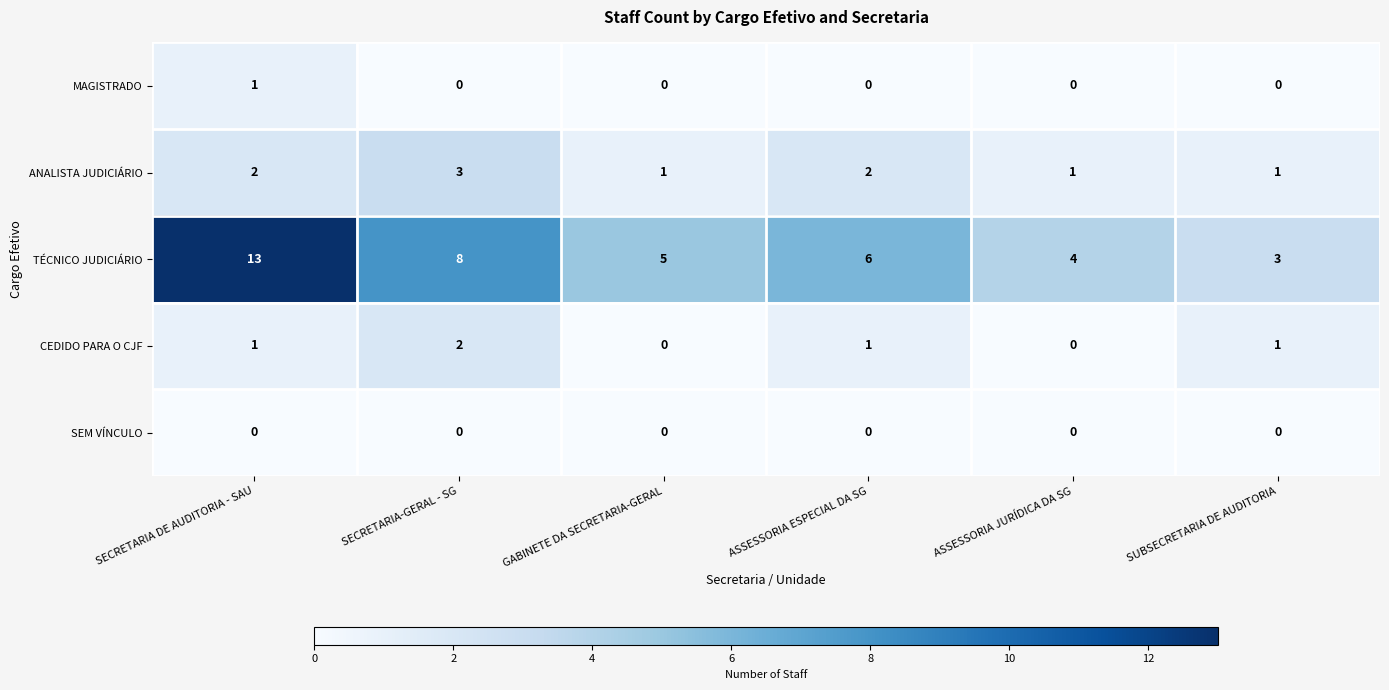

True or false: TÉCNICO JUDICIÁRIO has a value of 4 at SUBSECRETARIA DE AUDITORIA.

False